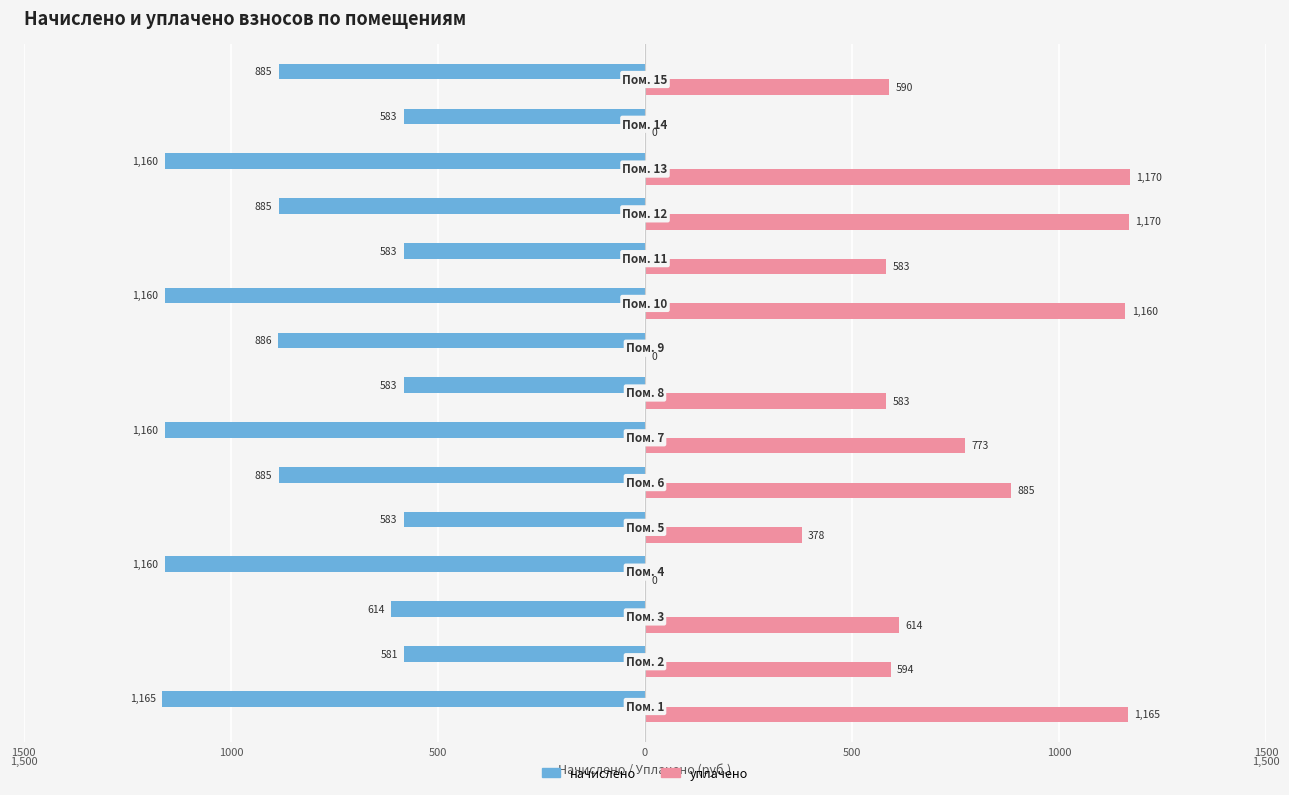

What are all the series names shown in the legend?

начислено, уплачено